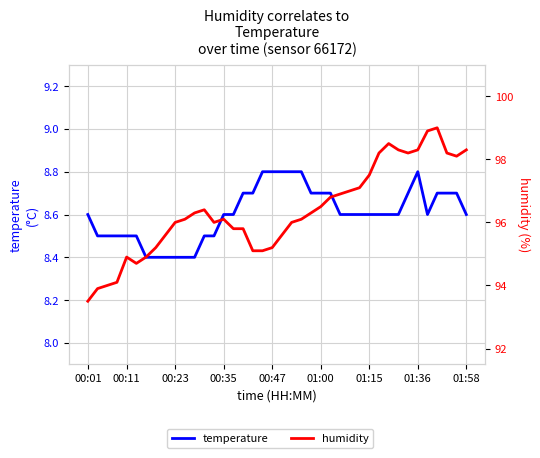

What is the difference between the maximum and minimum values in the humidity series?

5.5